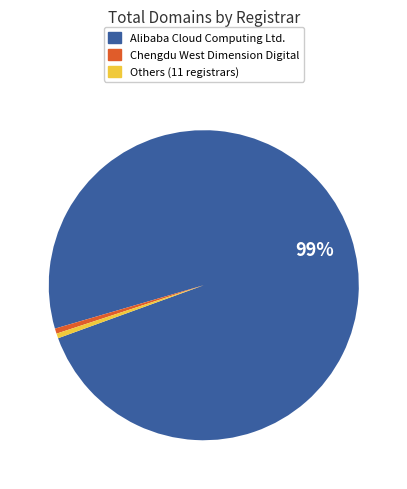

Is there a majority slice in this chart?

Yes